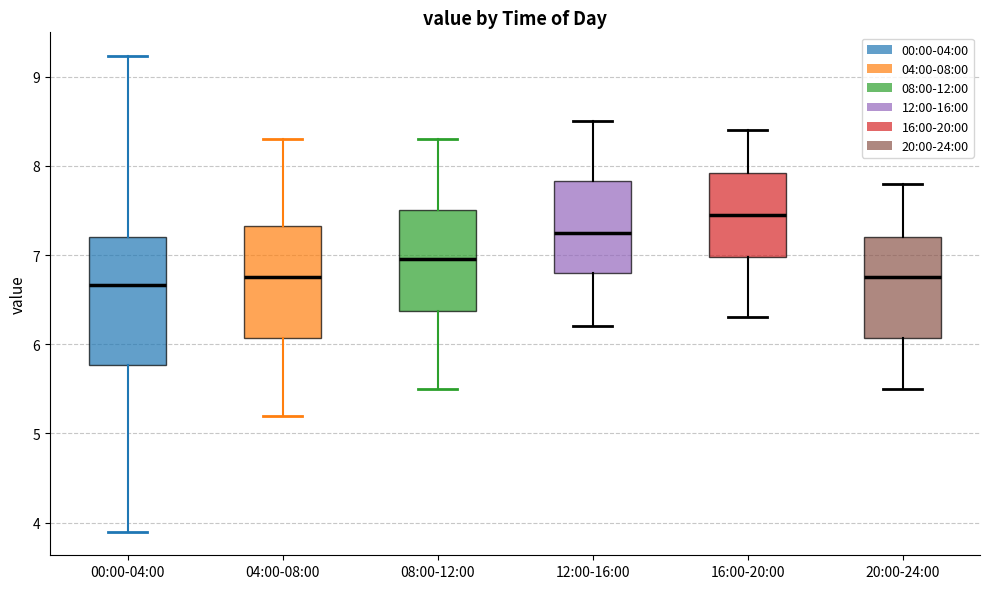

Reading left to right, transcribe this box plot: for each box, give where its median line is, the range the box spans, and where its two whiskers end, as read against the y-axis. The values are not printed on the chart, so give them approximately, as read against the axis.

00:00-04:00: median 6.7, box 5.8 to 7.2, whiskers 3.9 to 9.2
04:00-08:00: median 6.8, box 6.1 to 7.3, whiskers 5.2 to 8.3
08:00-12:00: median 7.0, box 6.4 to 7.5, whiskers 5.5 to 8.3
12:00-16:00: median 7.3, box 6.8 to 7.8, whiskers 6.2 to 8.5
16:00-20:00: median 7.5, box 7.0 to 7.9, whiskers 6.3 to 8.4
20:00-24:00: median 6.8, box 6.1 to 7.2, whiskers 5.5 to 7.8